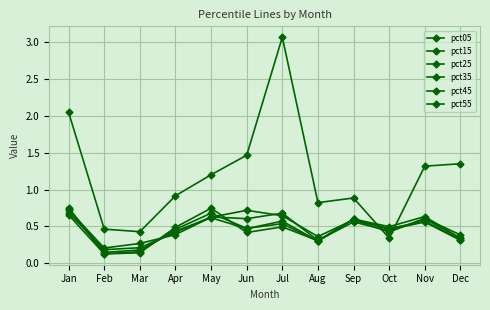

In pct35, how many points are lower than both neighbors (excluding endpoints)?

4